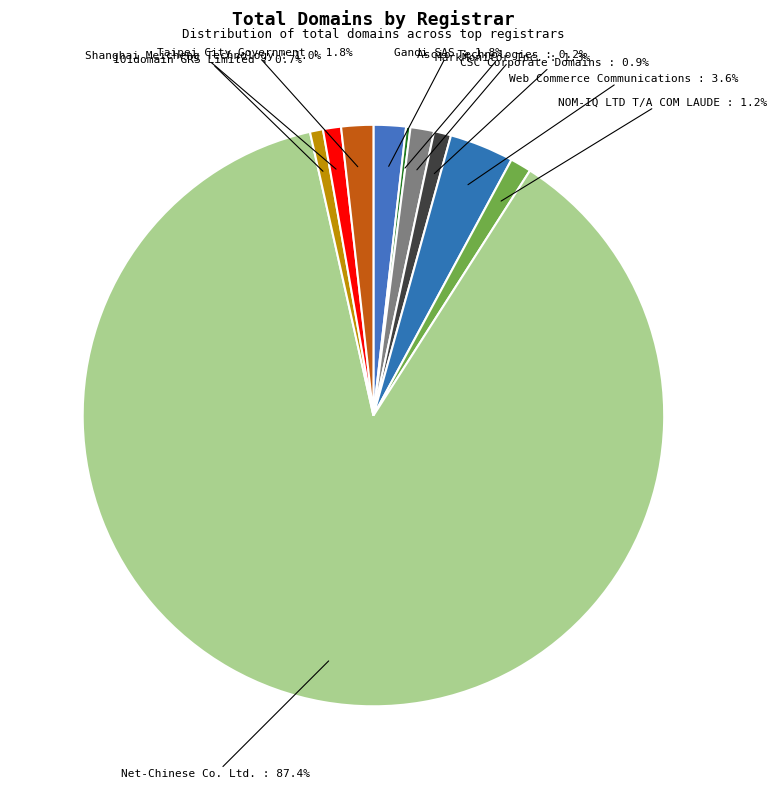

True or false: 101domain GRS Limited accounts for 10% of the total.

False